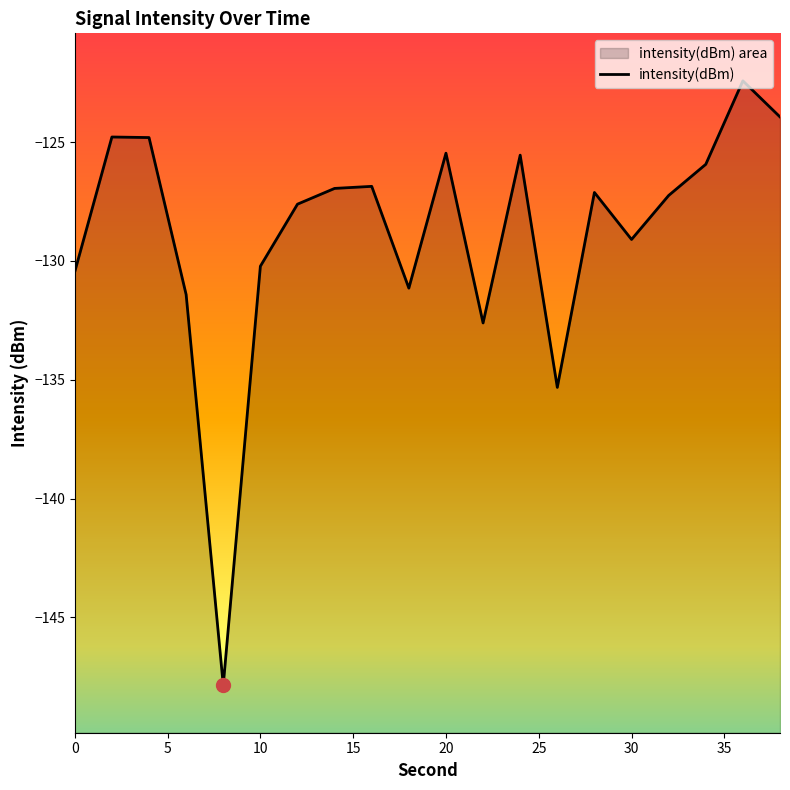

What is the average value?

-128.8